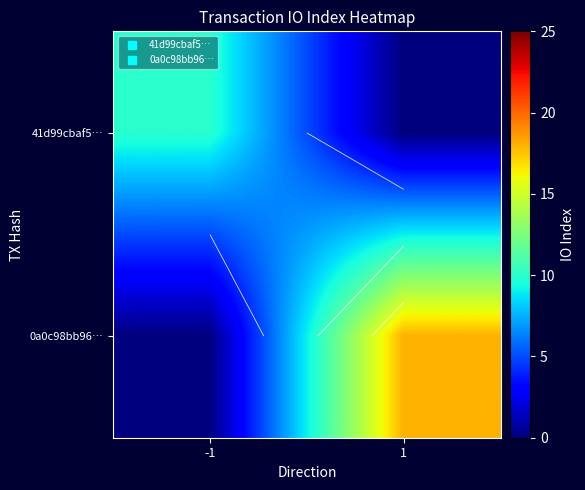

Rank the series by their average value, from lowest to highest.

41d99cbaf5…, 0a0c98bb96…